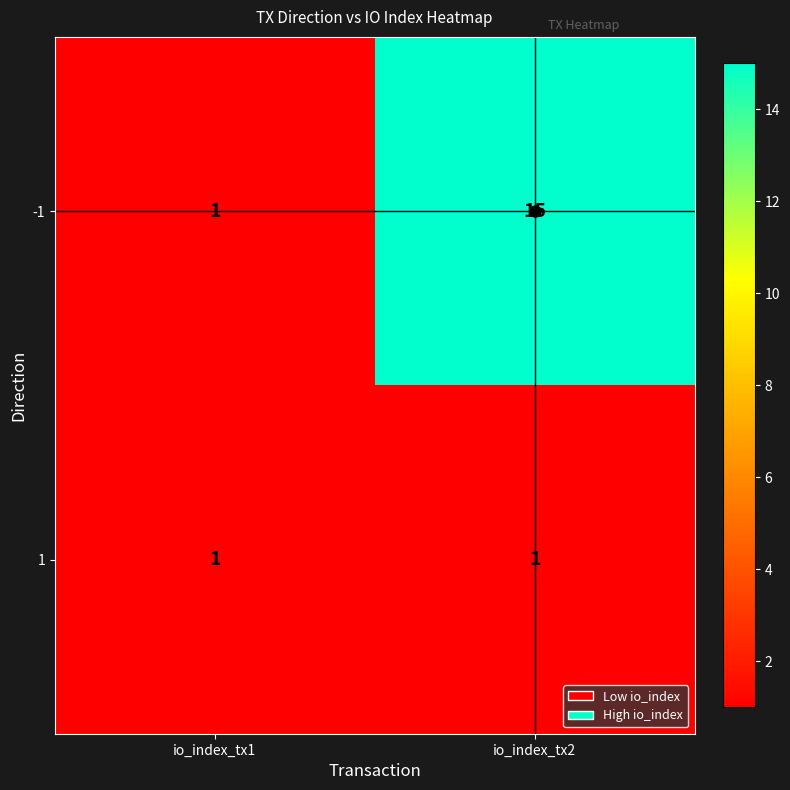

Rank the series by their average value, from highest to lowest.

-1, 1